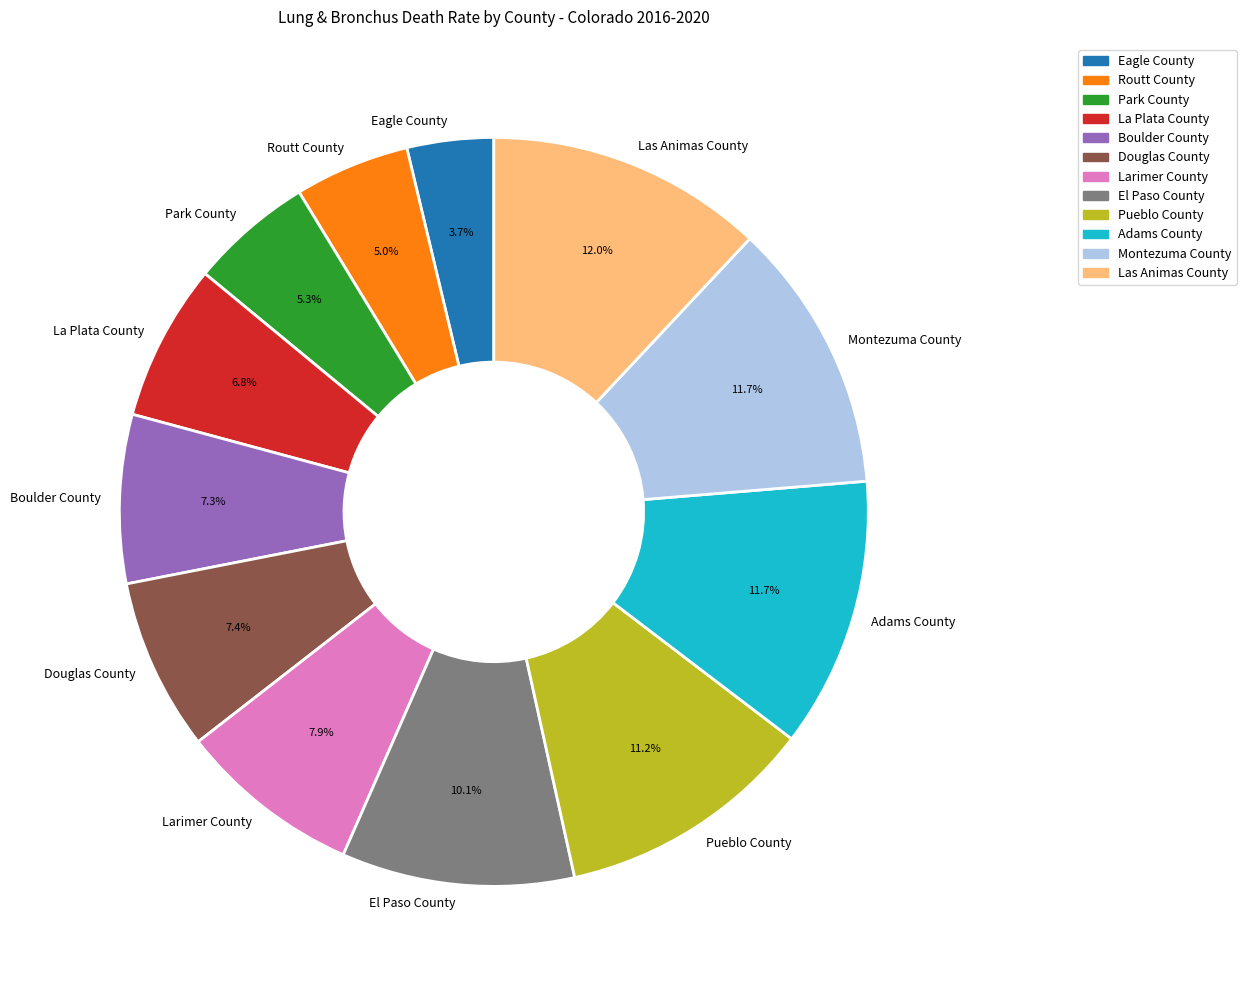

Is the sum of Boulder County and El Paso County greater than half?

No